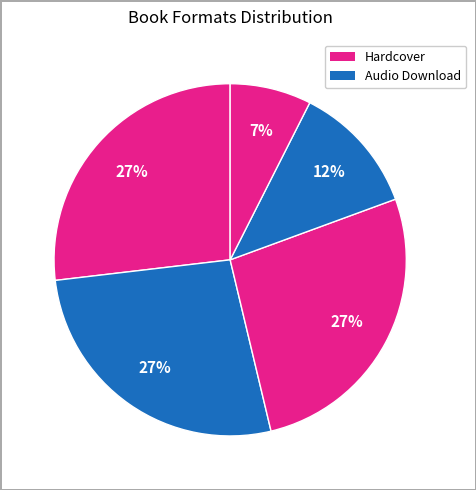

Rank the categories by value from lowest to highest.

Compact Disk, Audio Download, Hardcover, Trade Paperback, eBook